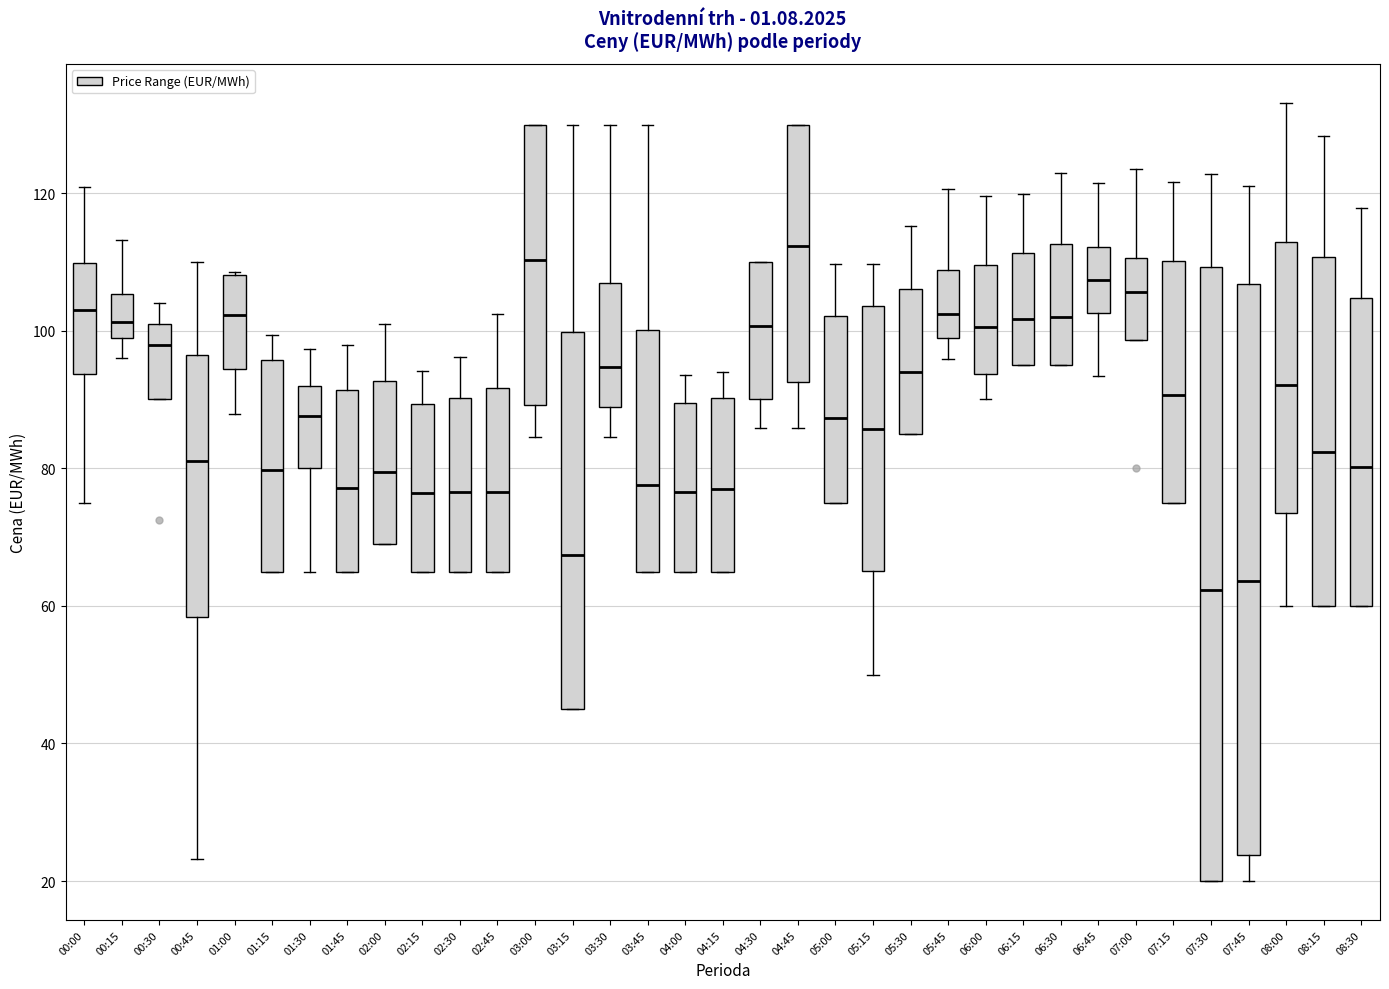

Which box is the tallest, from its lower edge to its upper edge?

07:30